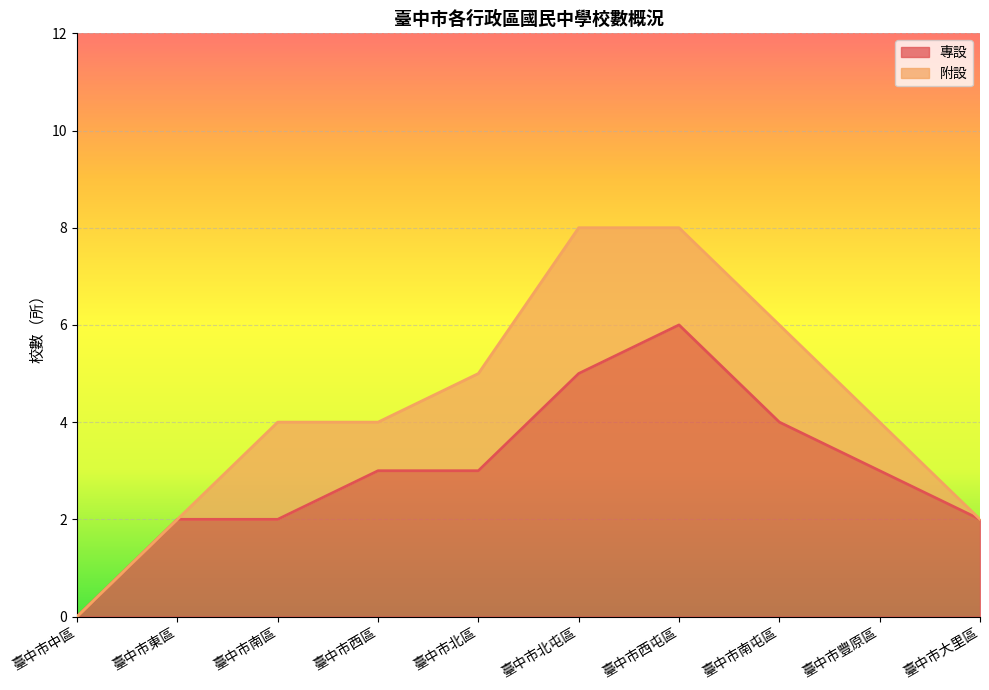

Reading right to left, extract all data points from this chart.

2	3	4	6	5	3	3	2	2	0